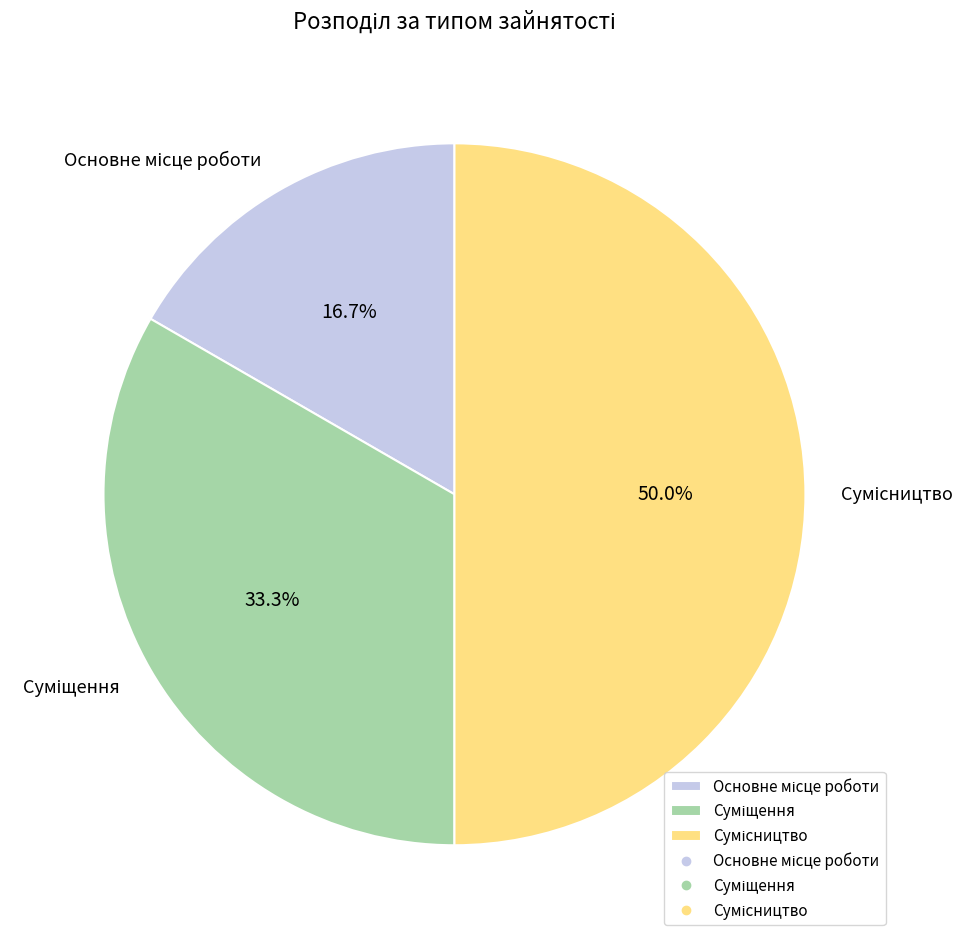

Is Суміщення the majority of the pie?

No